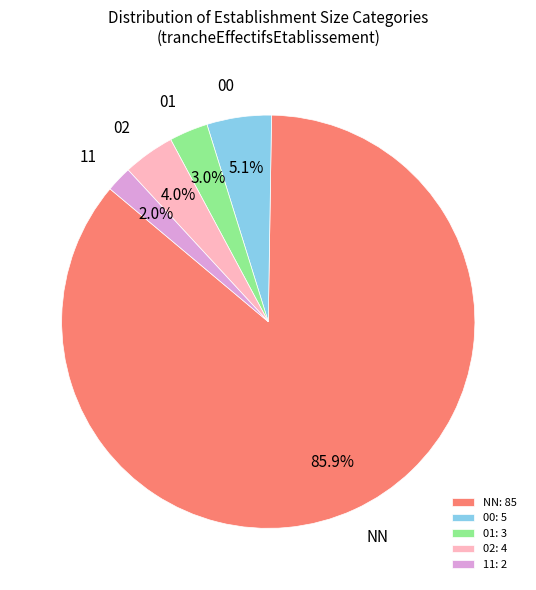

To the nearest percent, what is the difference between the largest and smallest slice percentages?

84%